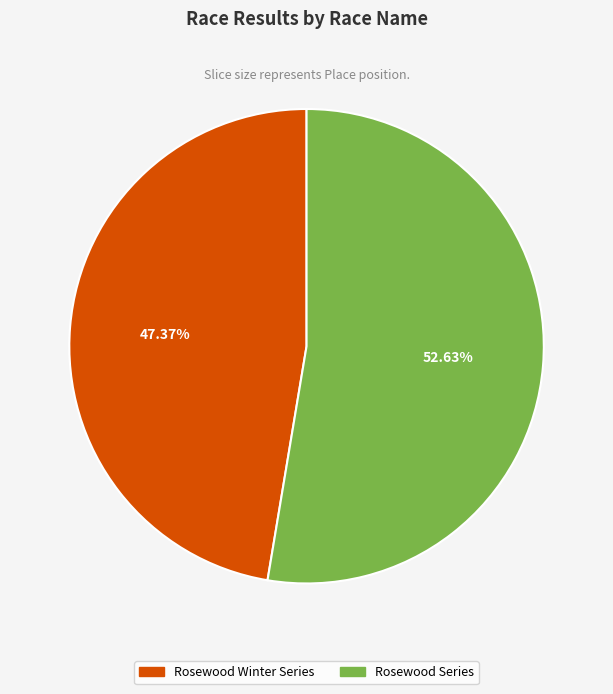

To the nearest percent, what percentage of the pie is Rosewood Winter Series?

47%